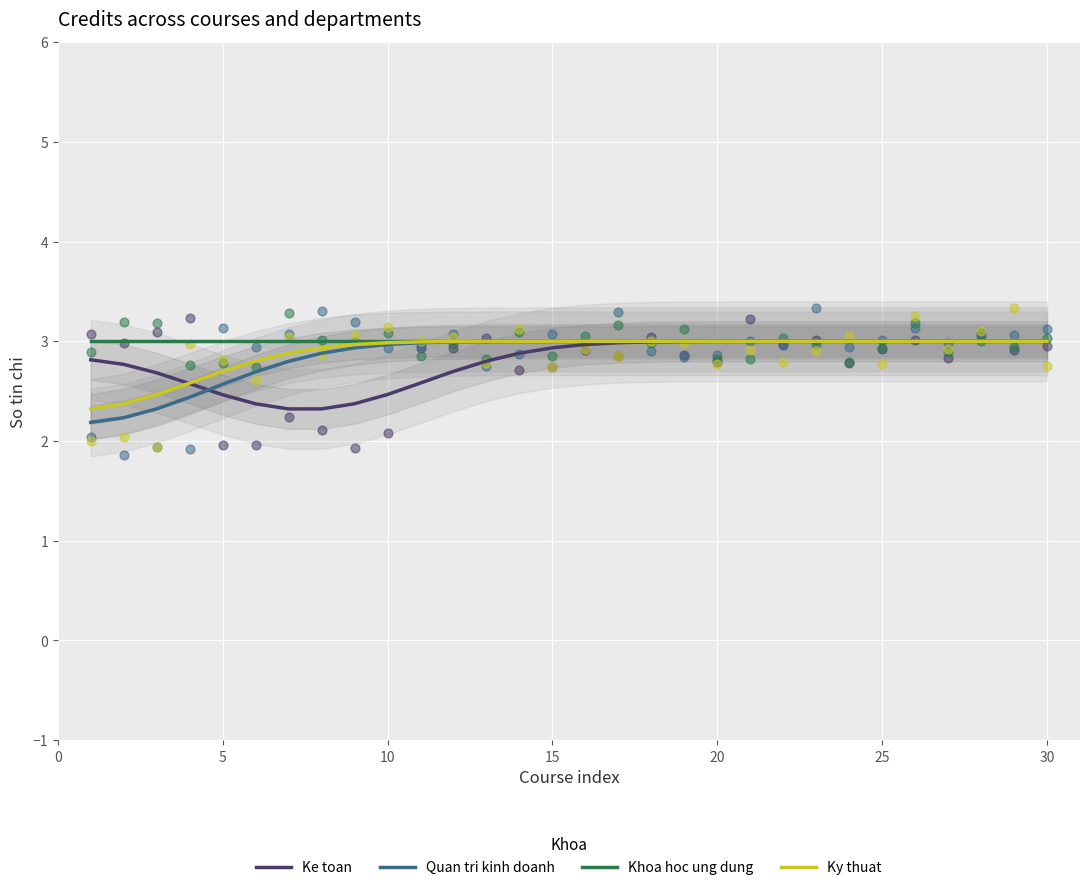

Is it true that Ke toan equals 3.0 at 20?

True